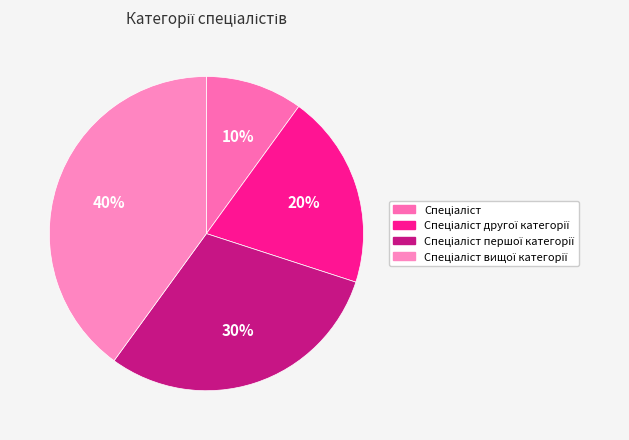

What is the smallest slice in the pie chart?

Спеціаліст